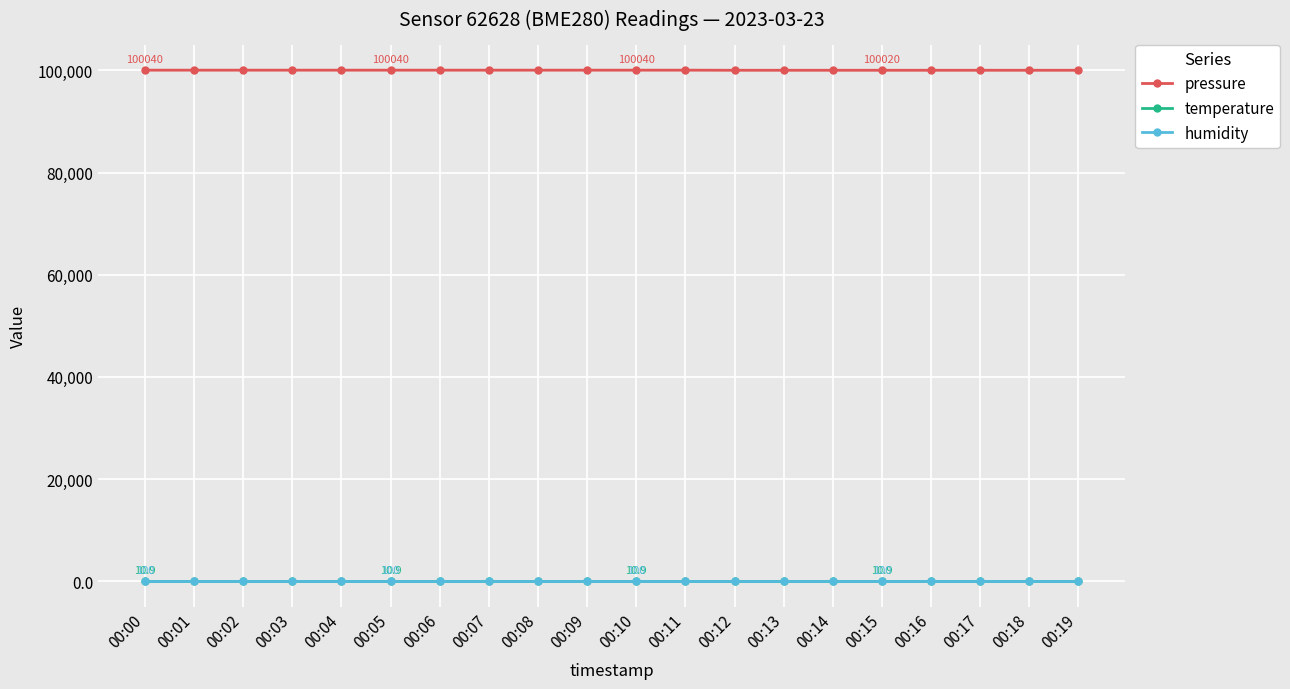

What is the greatest value displayed?

100040.0